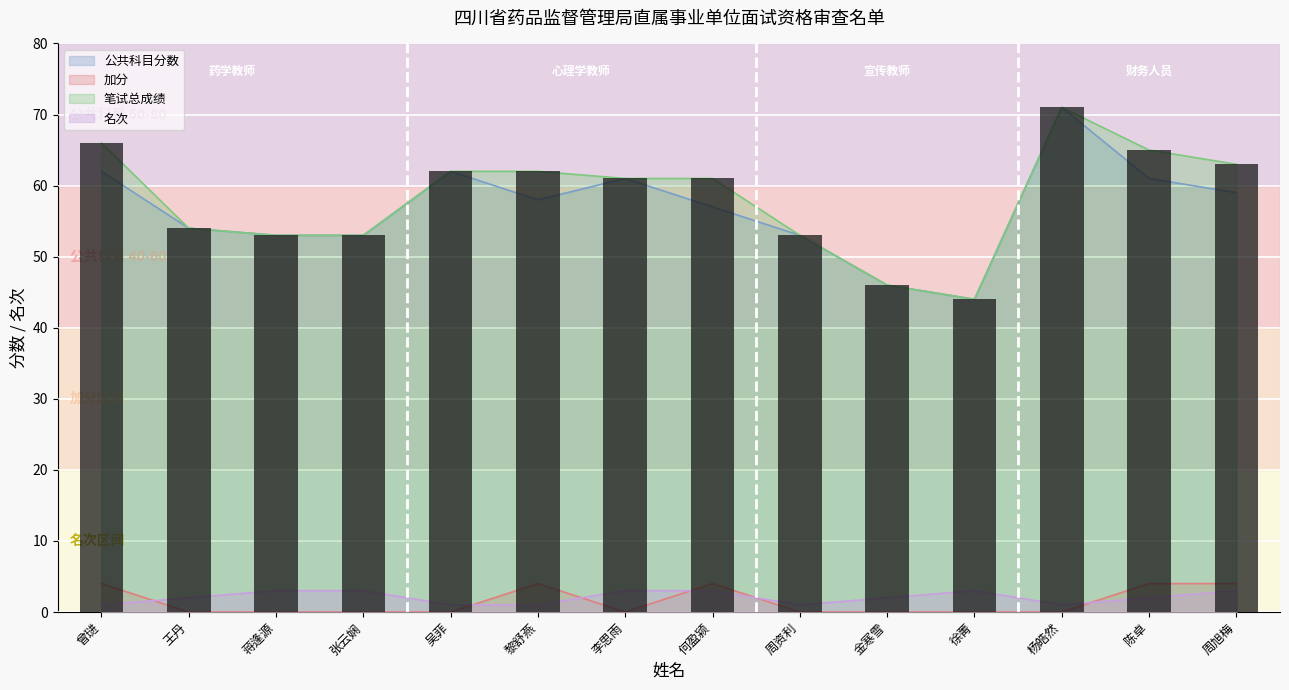

What is the highest value of the 笔试总成绩 series?

71